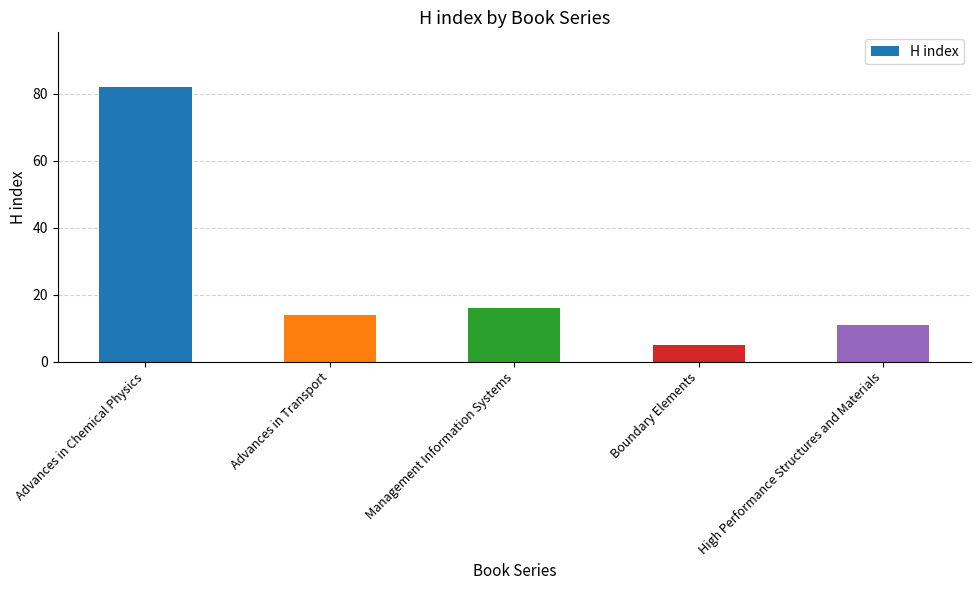

Is it true that the value at High Performance Structures and Materials is 18?

False